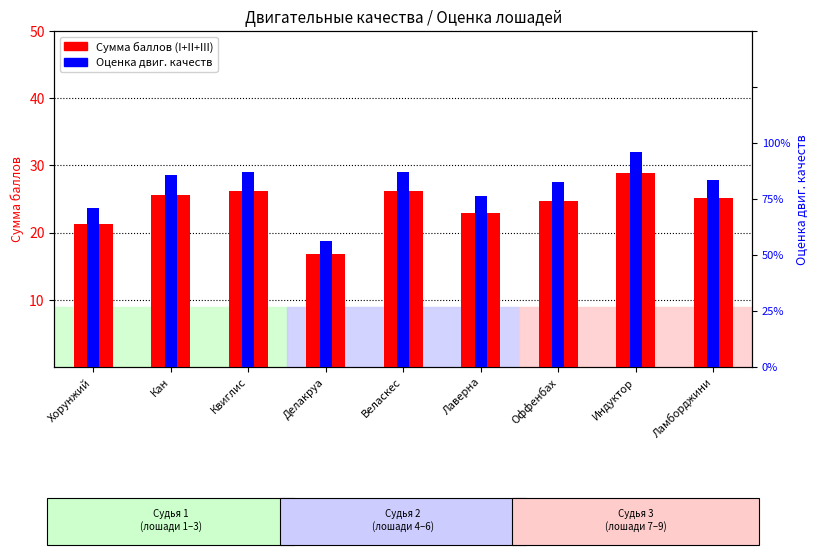

What value does the Сумма баллов (I+II+III) series have at Оффенбах?

24.8